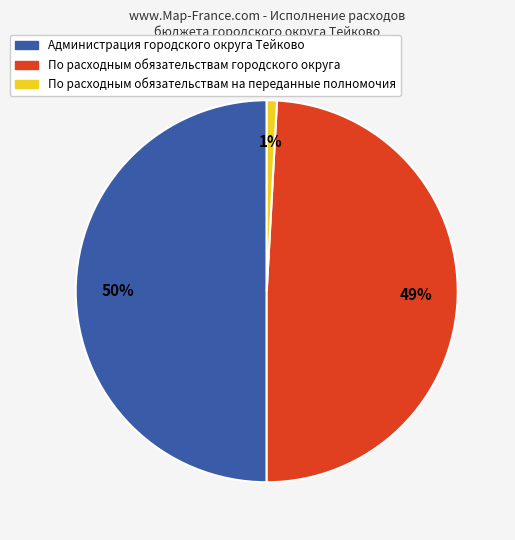

To the nearest percent, what percentage of the pie is Администрация городского округа Тейково?

50%